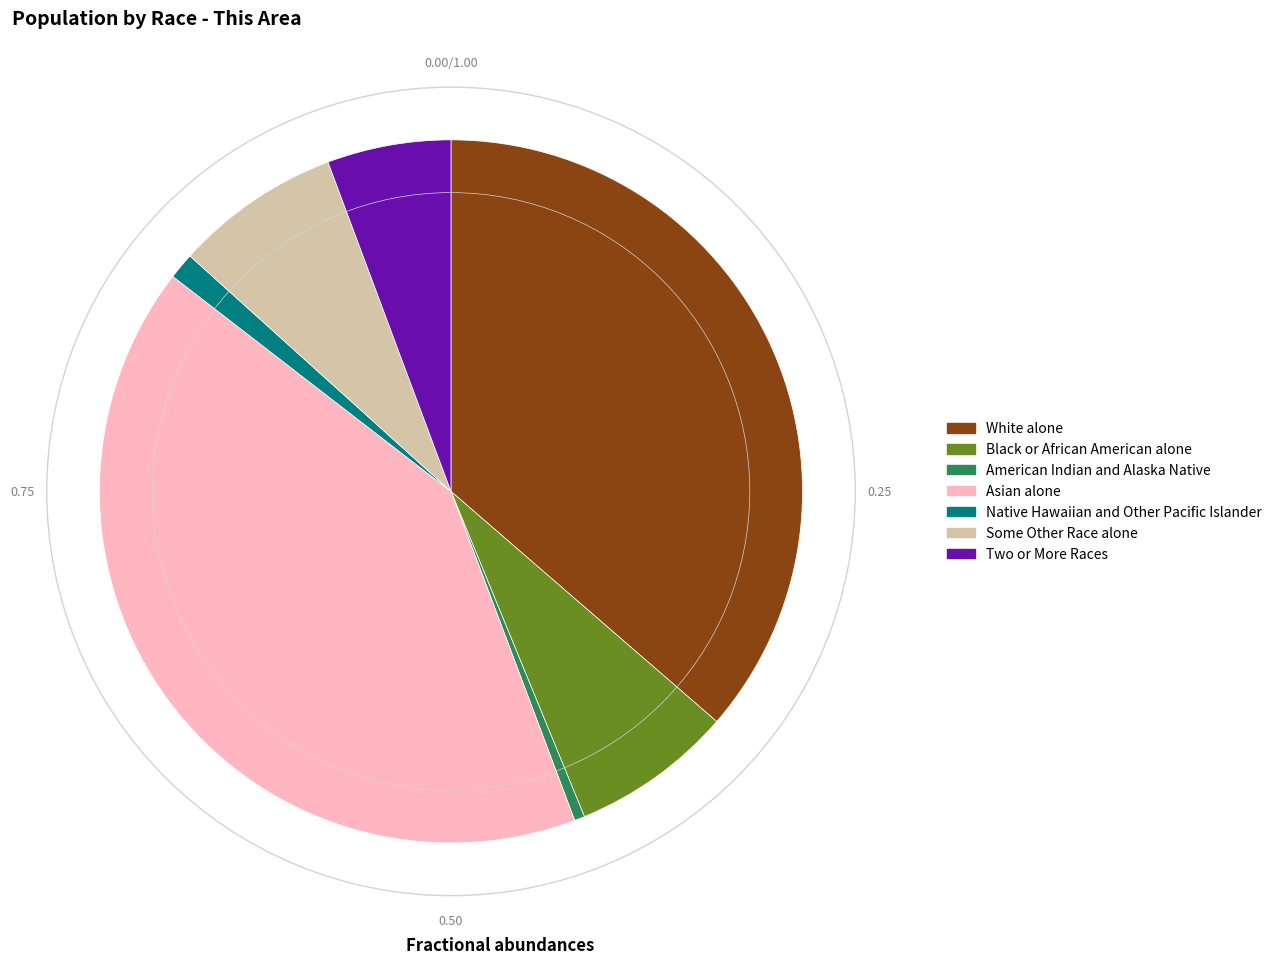

Does White alone account for over 50% of the chart?

No